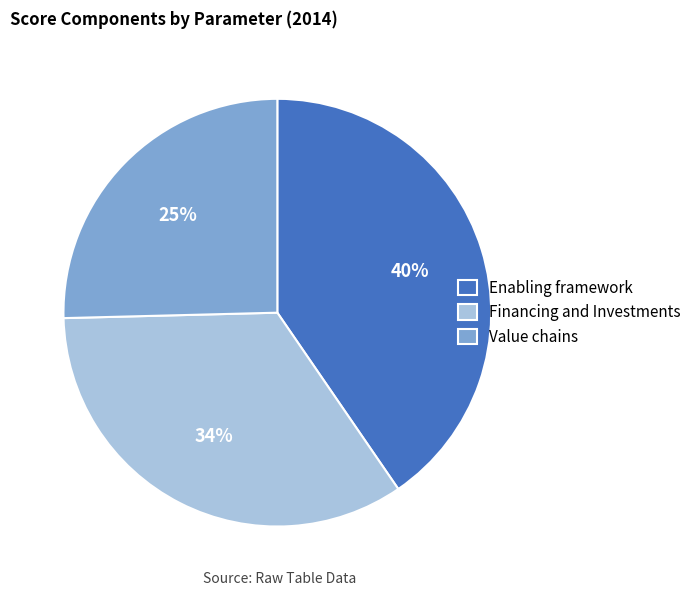

Is the sum of Value chains and Enabling framework greater than half?

Yes